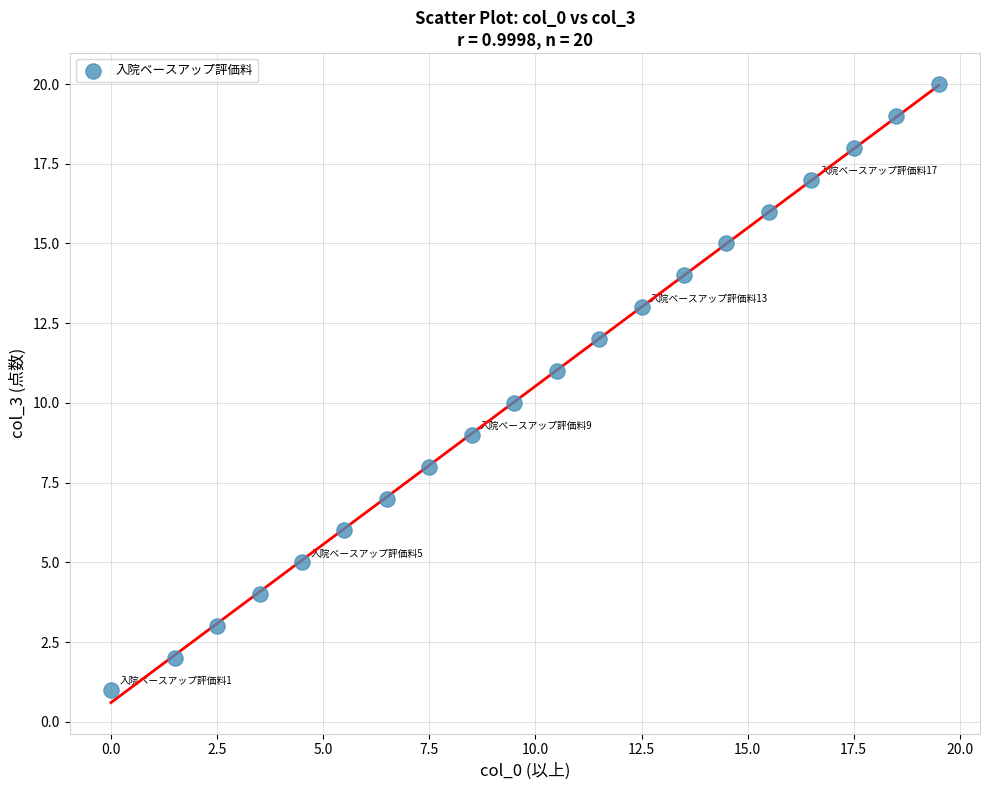

What is the range of Y values (max minus min)?

19